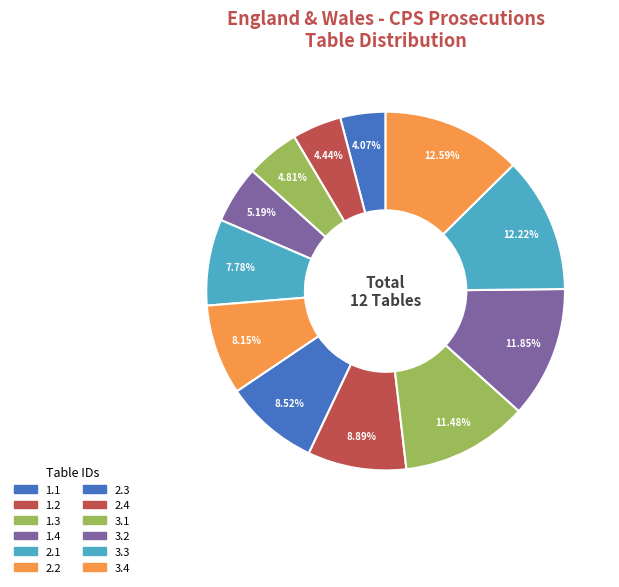

What is the largest slice in the pie chart?

3.4